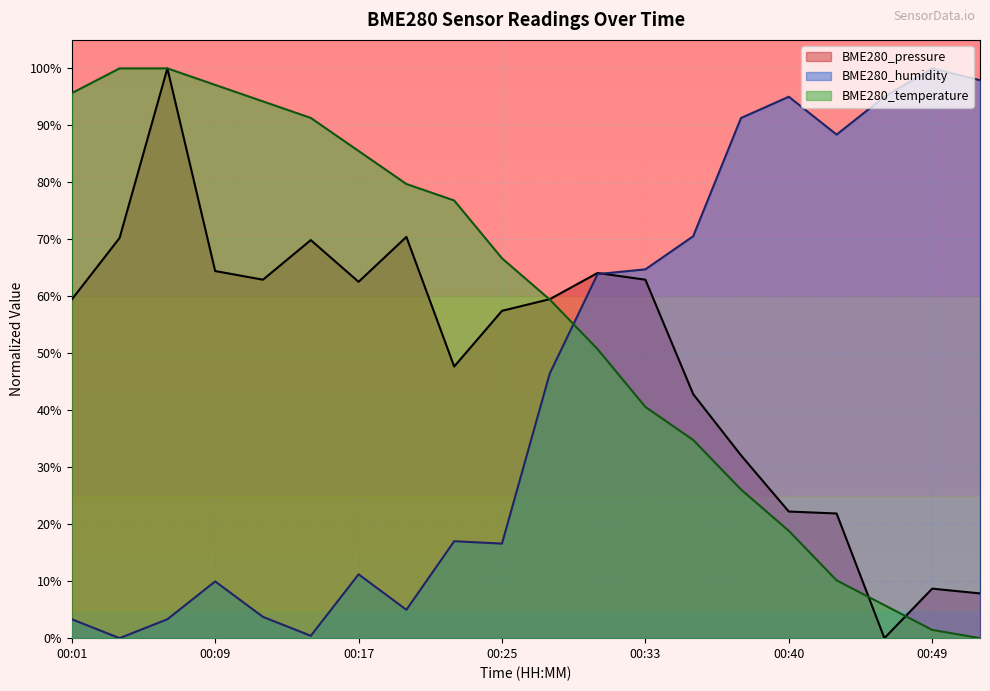

What is the maximum value for BME280_humidity?

100.0